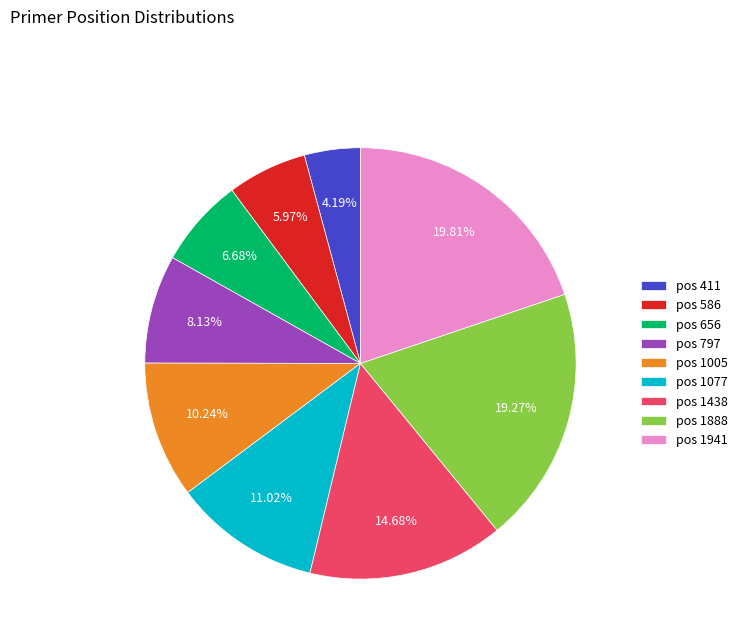

Rank the categories by value from lowest to highest.

pos 411, pos 586, pos 656, pos 797, pos 1005, pos 1077, pos 1438, pos 1888, pos 1941